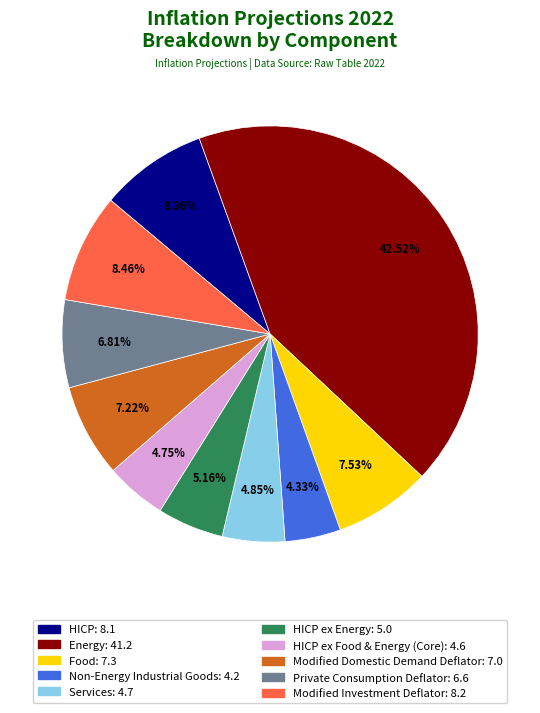

Does any single category account for the majority?

No